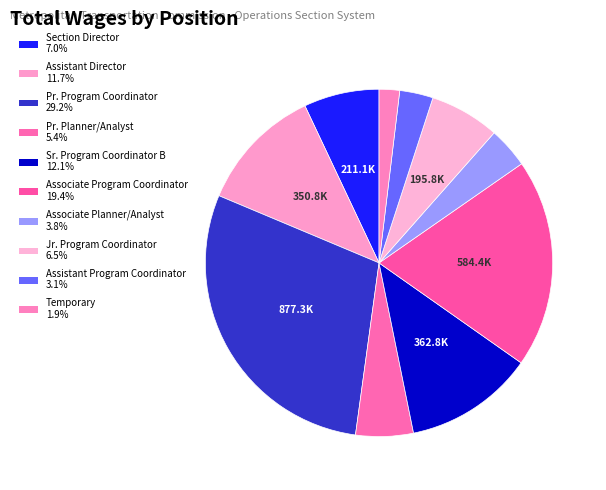

Between Pr. Program Coordinator and Jr. Program Coordinator, which is larger?

Pr. Program Coordinator